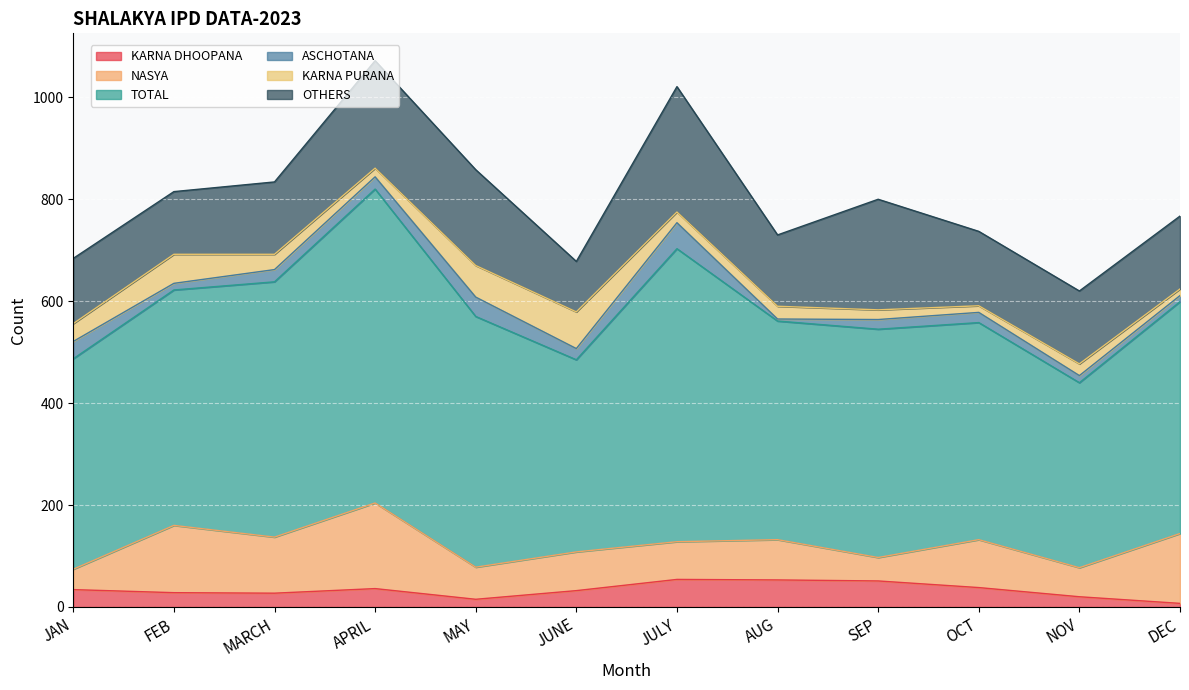

What is the sum of the NASYA values at FEB and JULY?

206